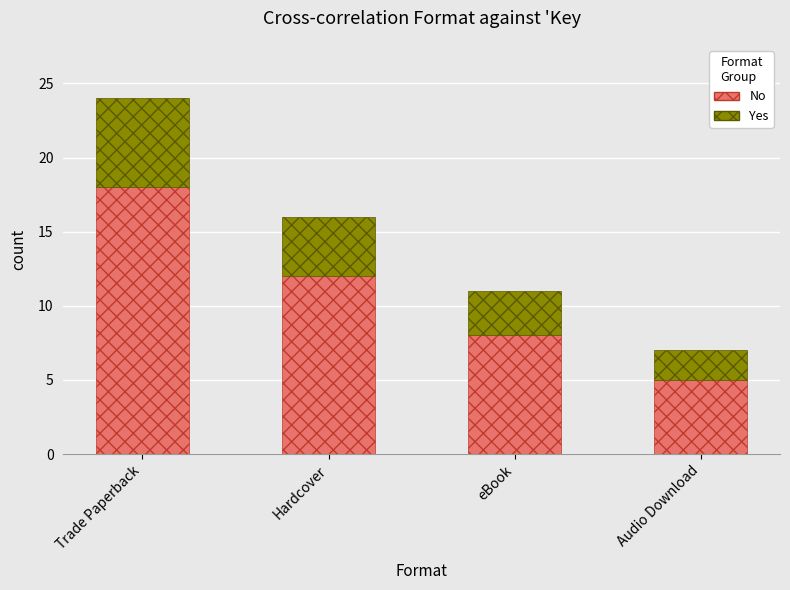

Are the bars horizontal?

No